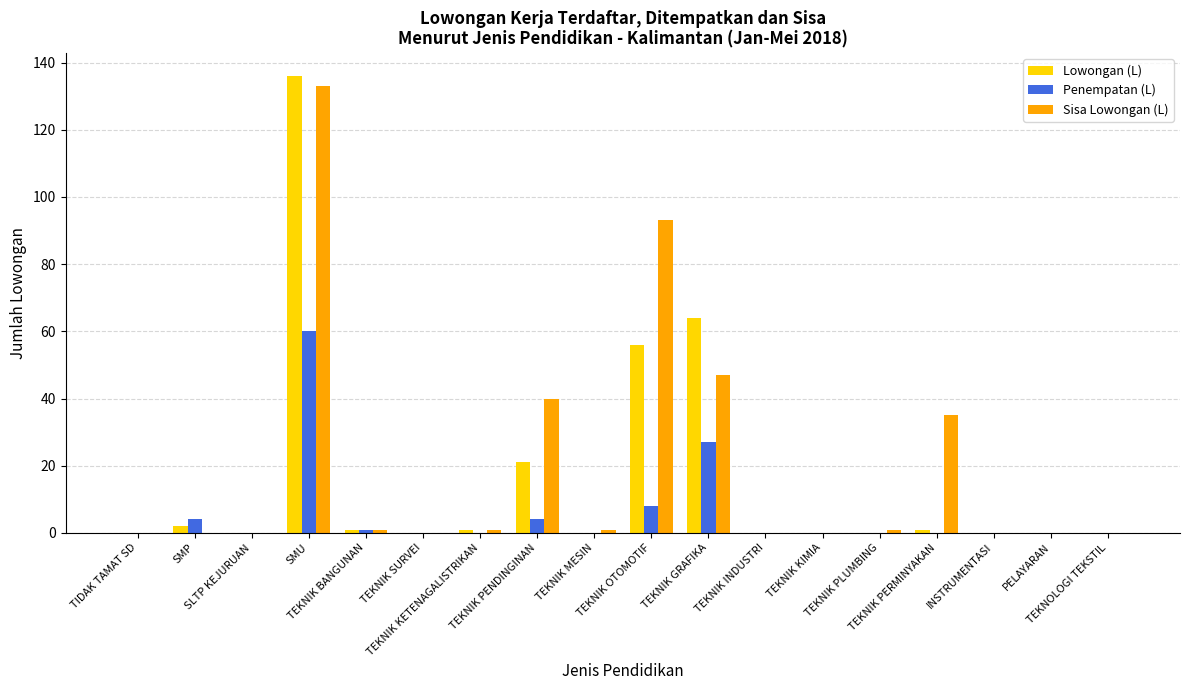

What is the maximum value for Penempatan (L)?

60